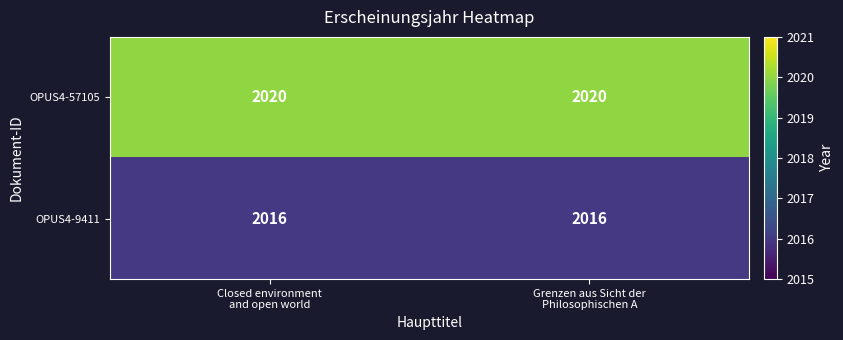

What is the minimum value for OPUS4-9411?

2016